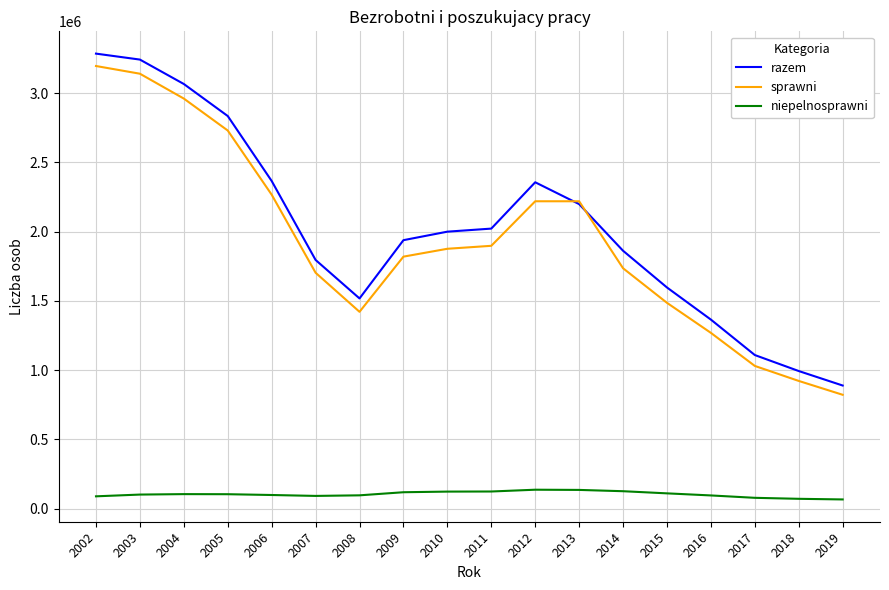

The value of sprawni at 2015 is 1486415. True or false?

True